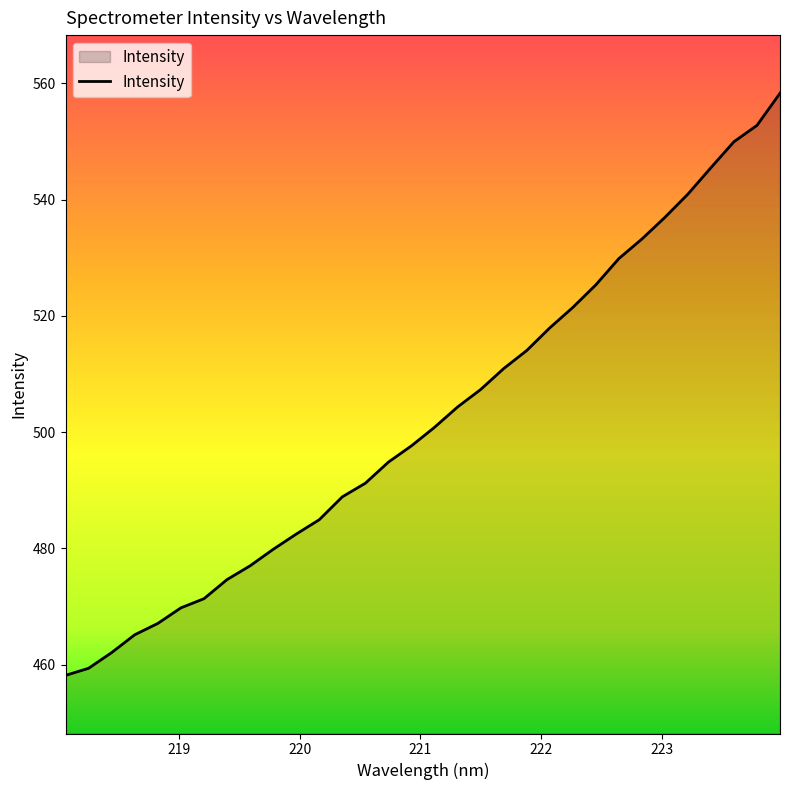

What is the maximum value shown in the chart?

558.3